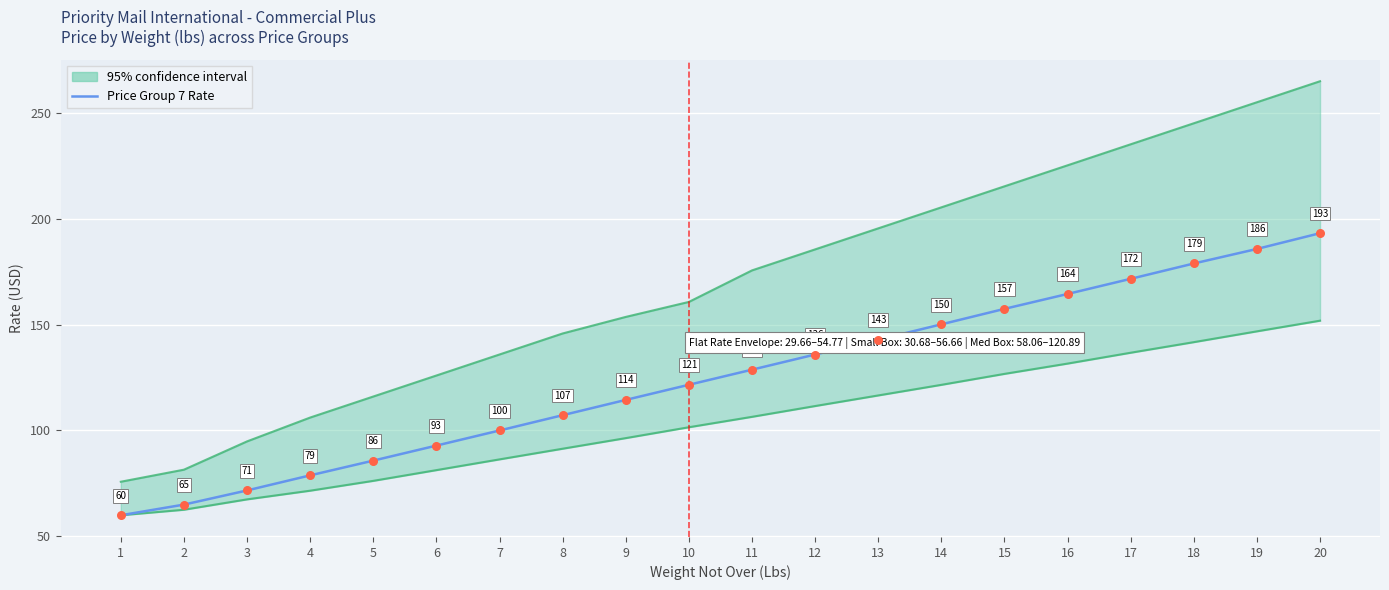

What is the change in value from 2 to 19?

+121.1